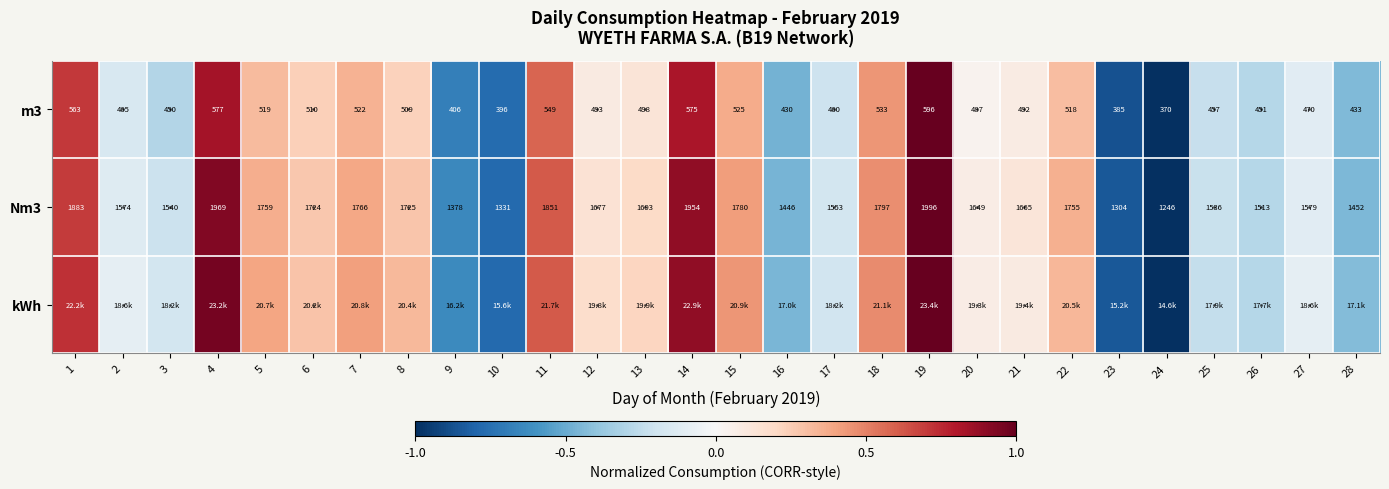

Which series has the largest total across all categories?

kWh